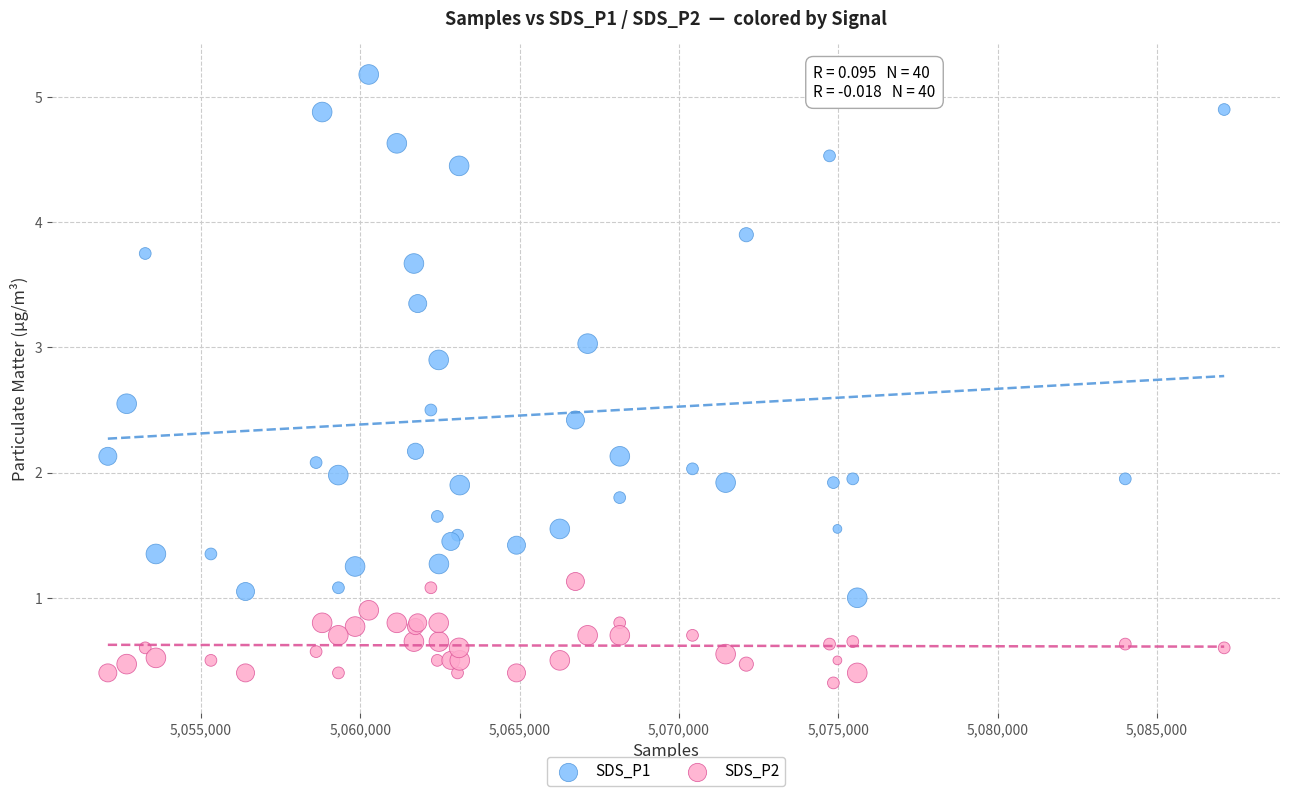

Which series has the largest Y range (max minus min)?

SDS_P1